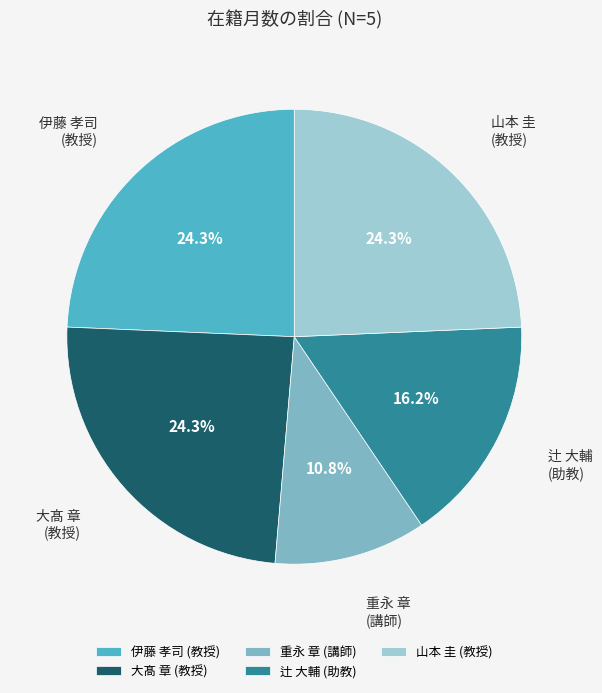

To the nearest percent, what is the average slice percentage?

20%